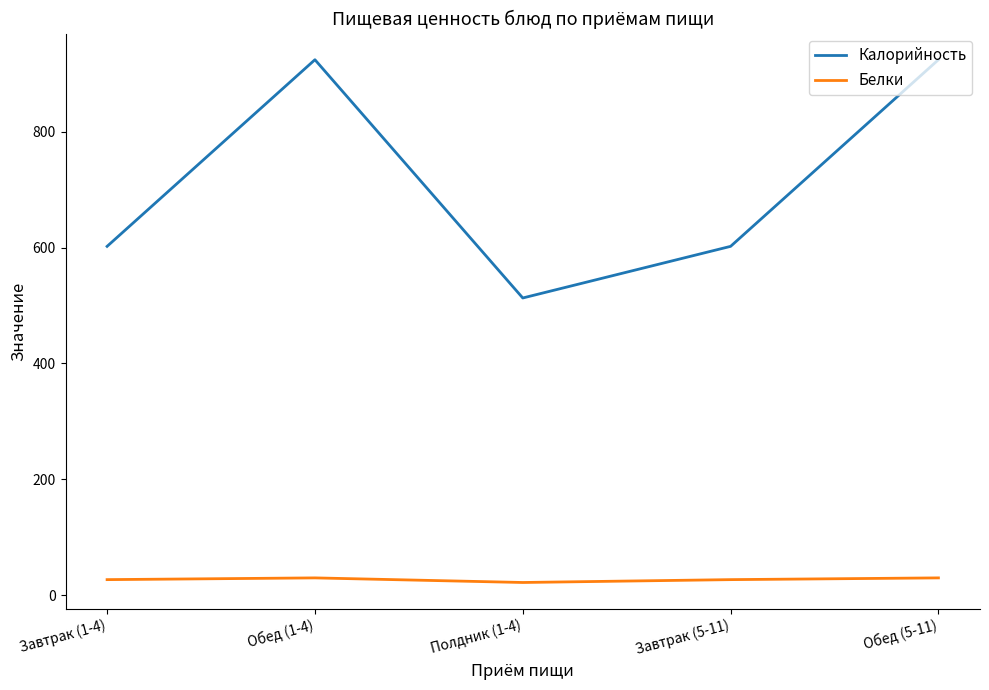

What is the difference between the highest and lowest values at Обед (5-11)?

894.0